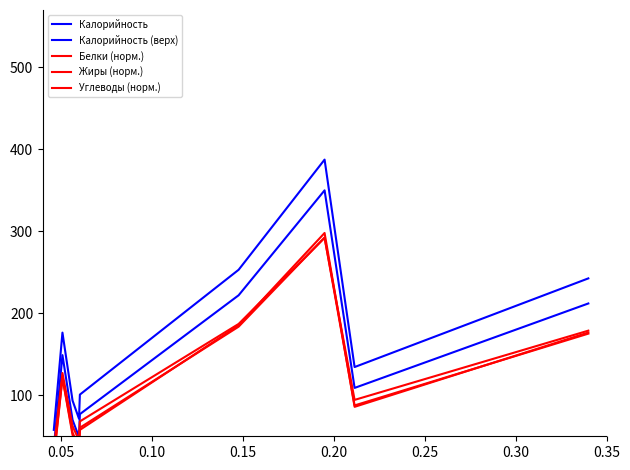

The Калорийность (верх) series shows 53.5 at 0.05. True or false?

False